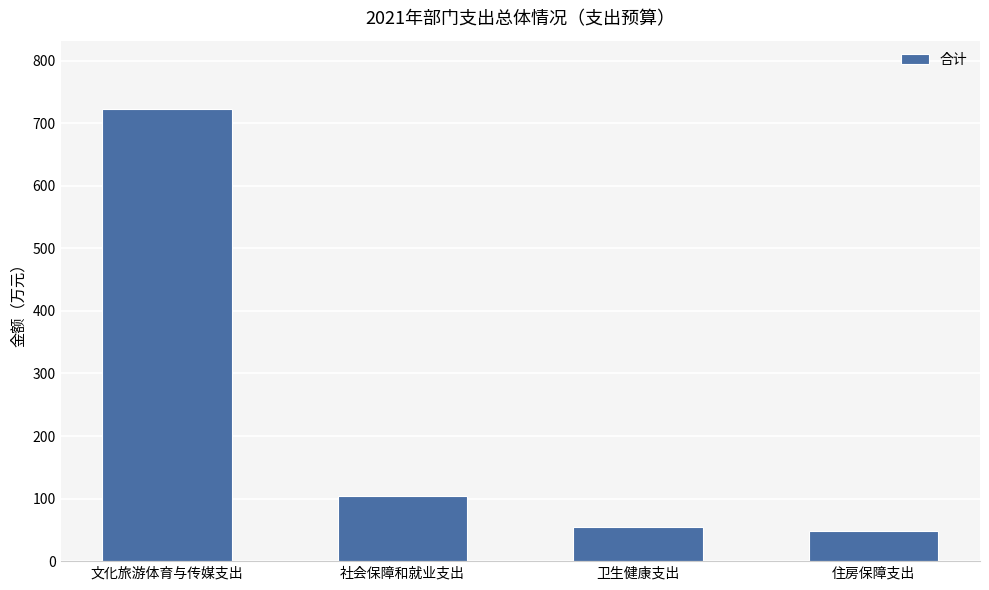

What is the difference between the maximum and second lowest values?

669.3